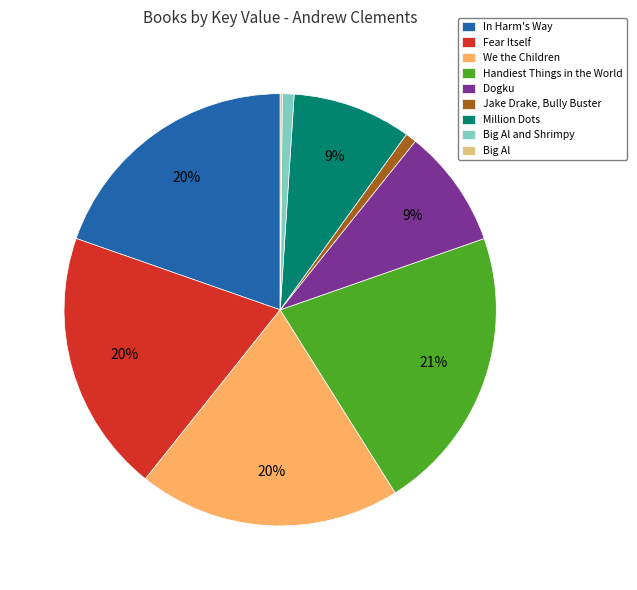

Is there a majority slice in this chart?

No